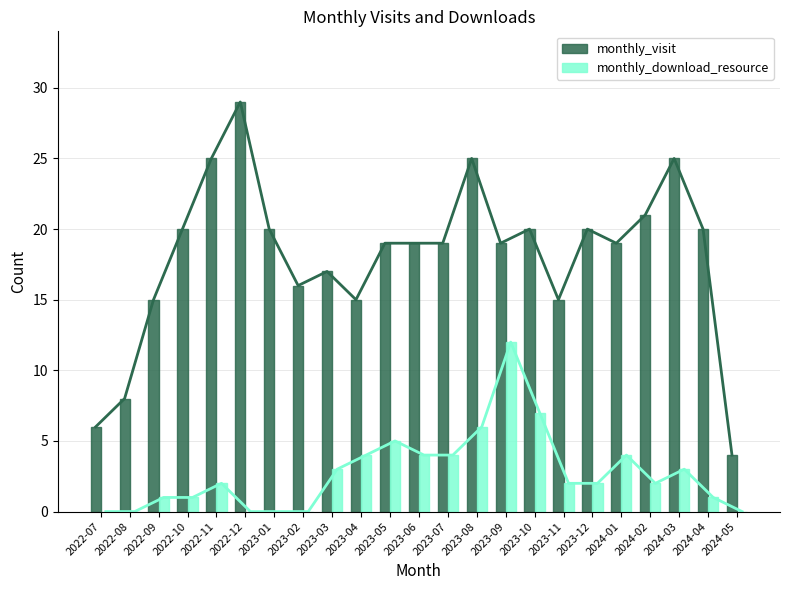

Rank the series at 2023-10 from highest to lowest value.

monthly_visit, monthly_download_resource